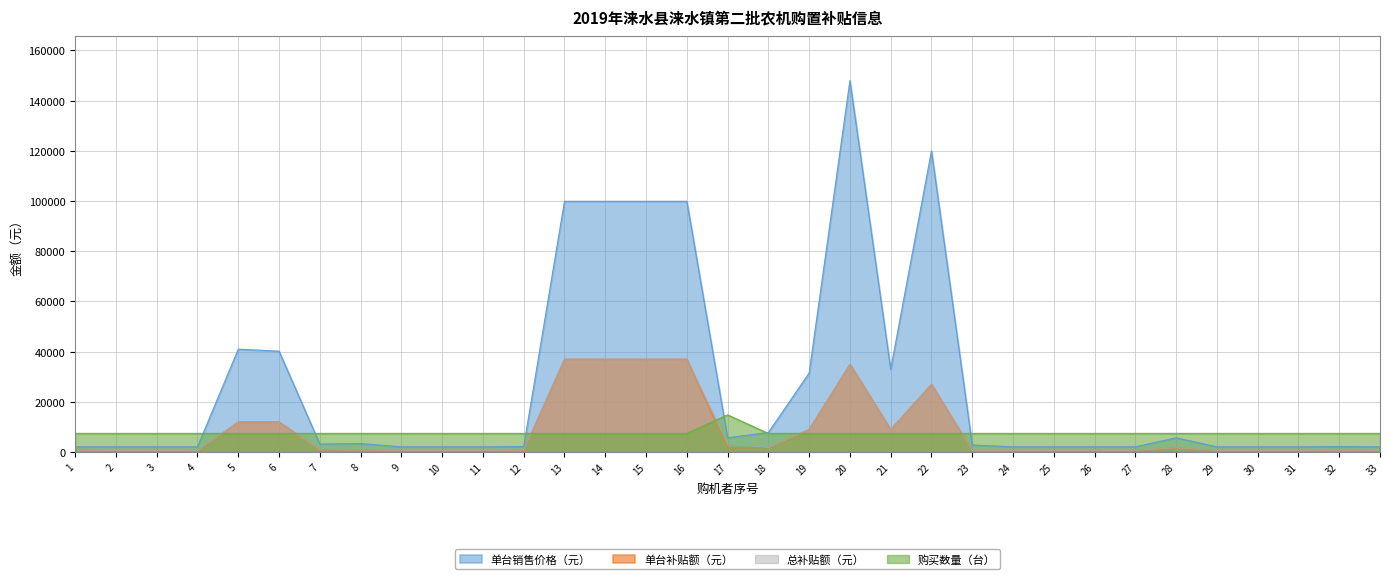

True or false: 购买数量（台） has more than 0 points higher than both neighbors.

True